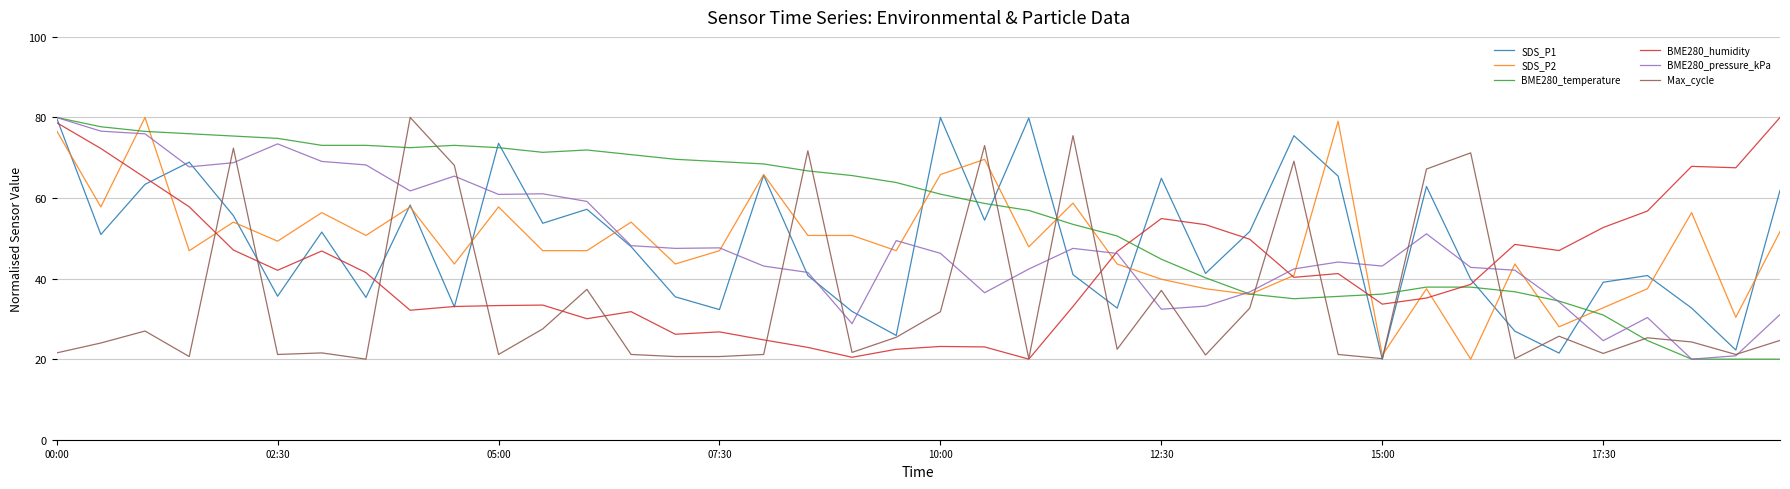

What is the greatest value displayed?

80.0